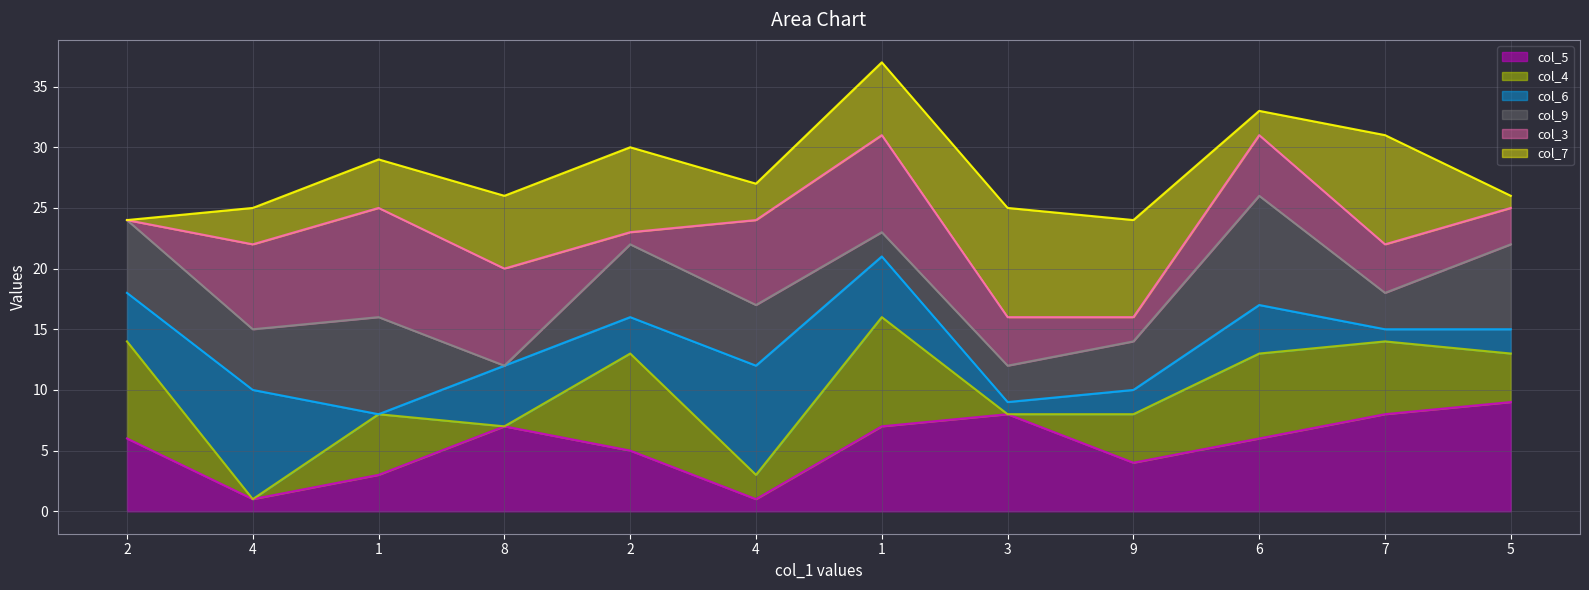

In col_9 line, how many points are lower than both neighbors (excluding endpoints)?

5